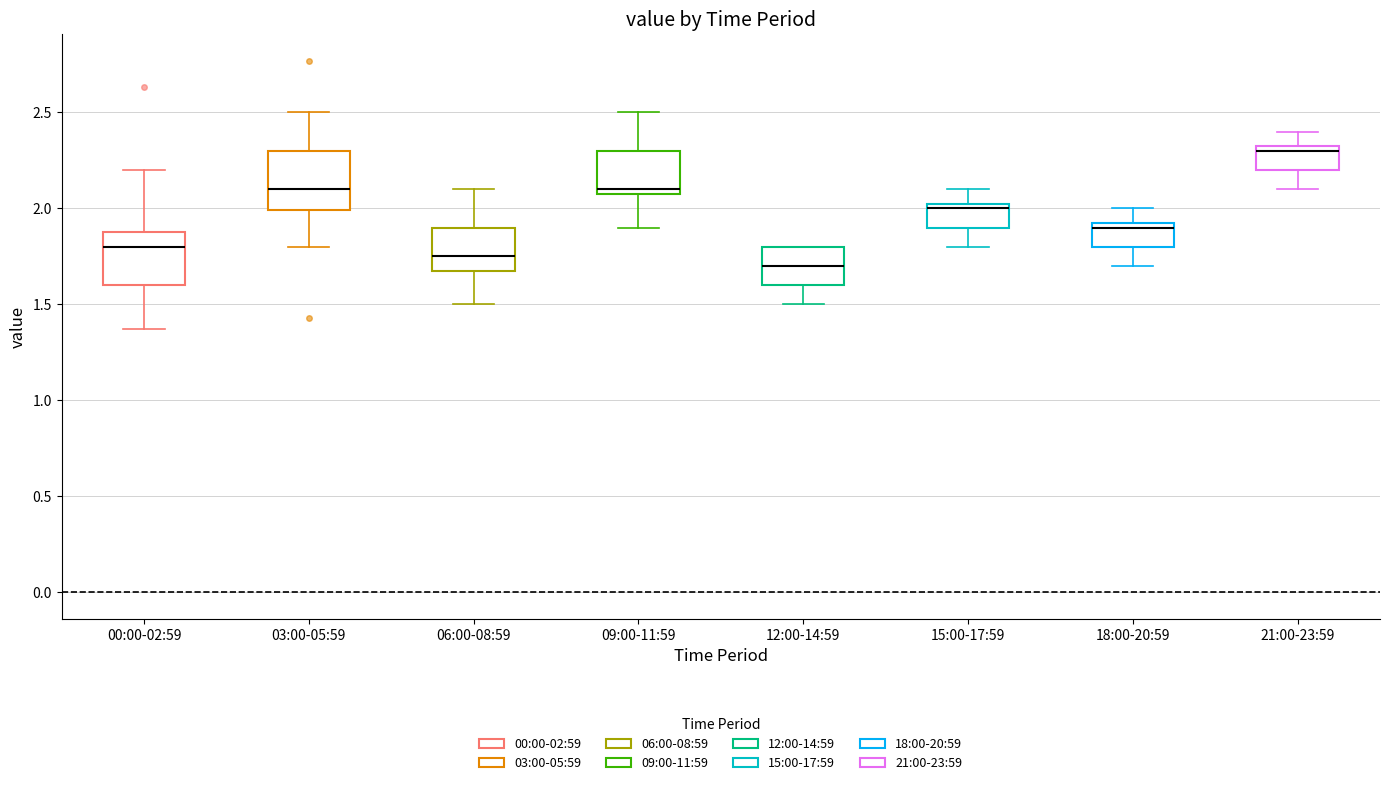

Where does the median line of the box for 12:00-14:59 sit on the y-axis? The values are not printed on the chart, so give them approximately, as read against the axis.

1.70